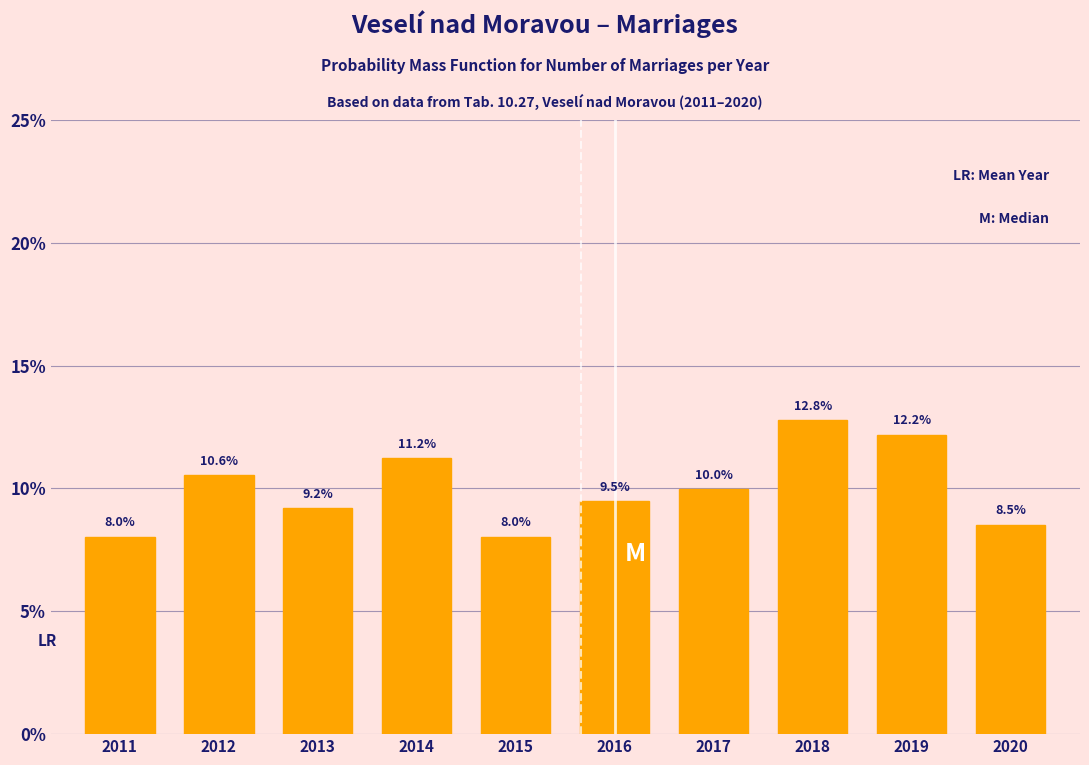

Reading right to left, transcribe all the data shown in this chart.

8.5	12.2	12.8	10.0	9.5	8.0	11.2	9.2	10.6	8.0